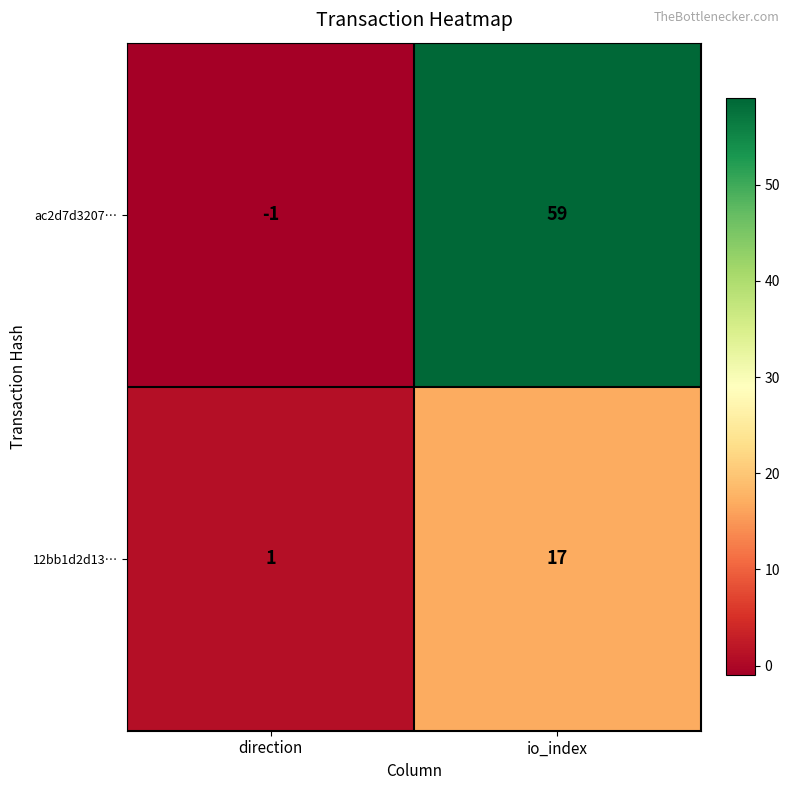

What is the difference between the maximum and minimum values in the 12bb1d2d13… series?

16